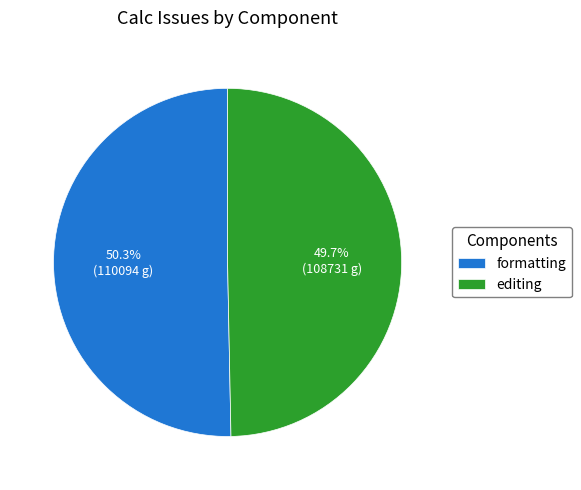

Which category has the smallest portion of the pie?

editing